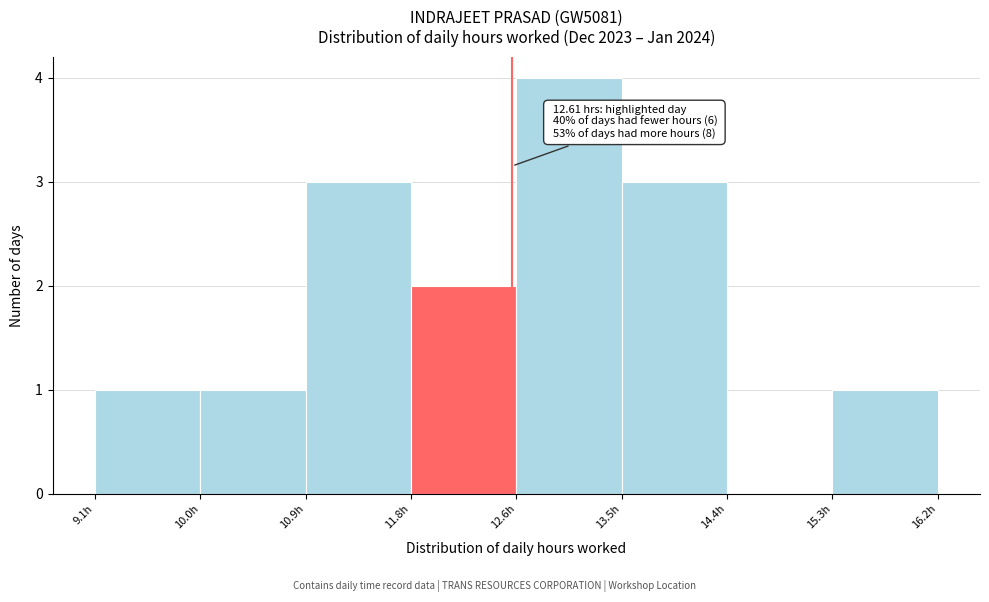

Which range on the x-axis has the tallest bar?

12.6 to 13.5